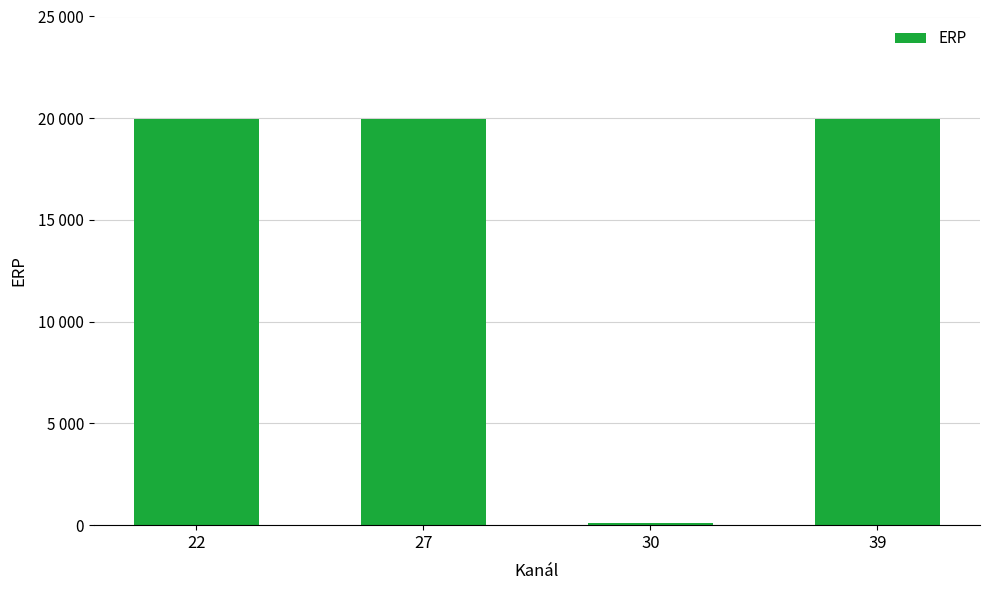

Does the chart contain any negative values?

No